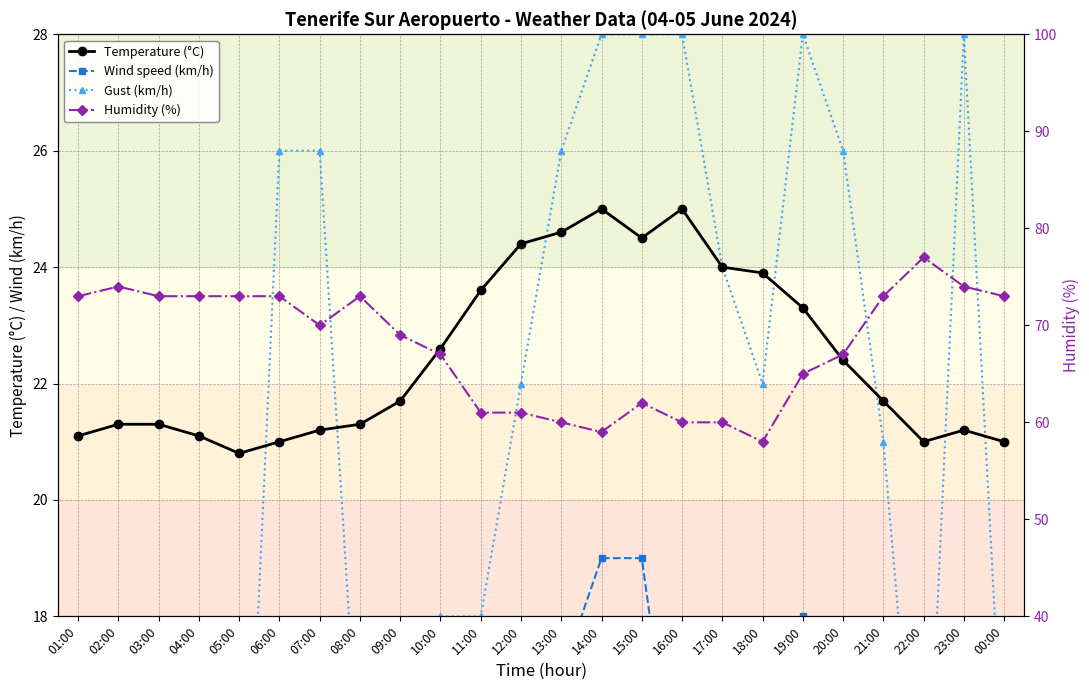

Rank the series at 03:00 from highest to lowest value.

Humidity (%), Temperature (°C), Gust (km/h), Wind speed (km/h)